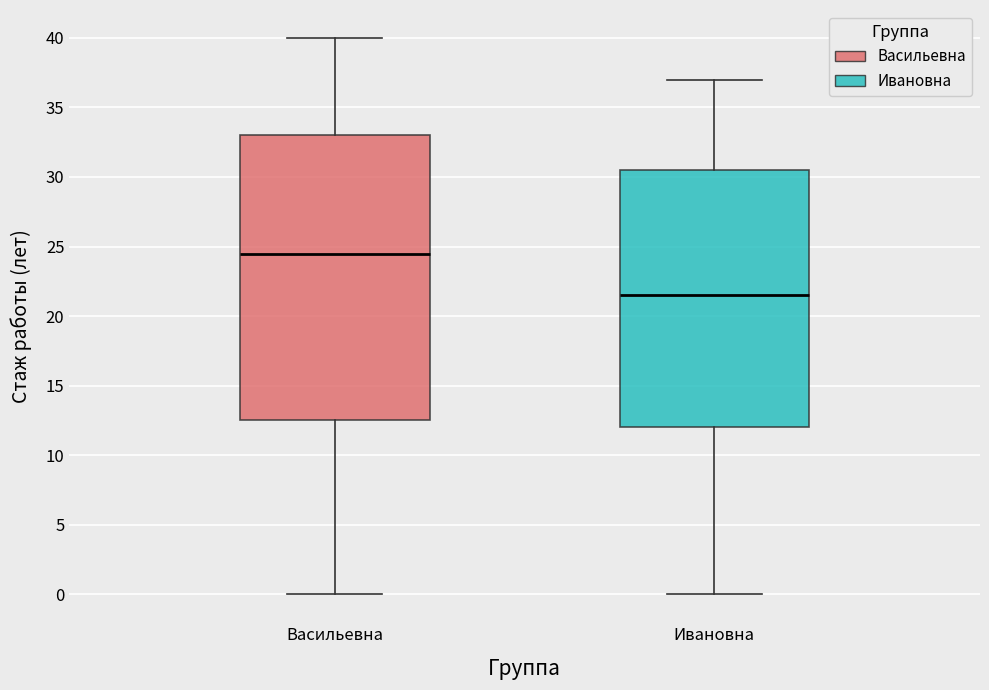

Which box is the tallest, from its lower edge to its upper edge?

Васильевна